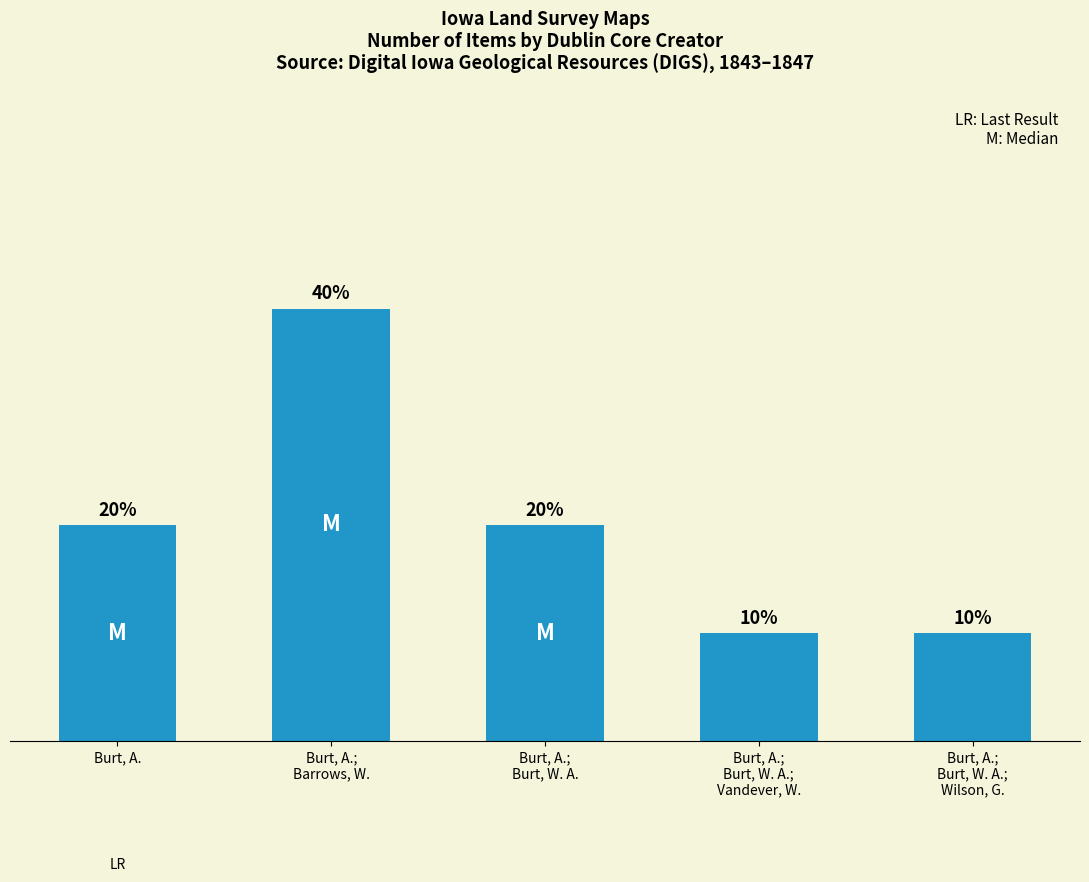

True or false: the data shows 2 at Burt, A..

True